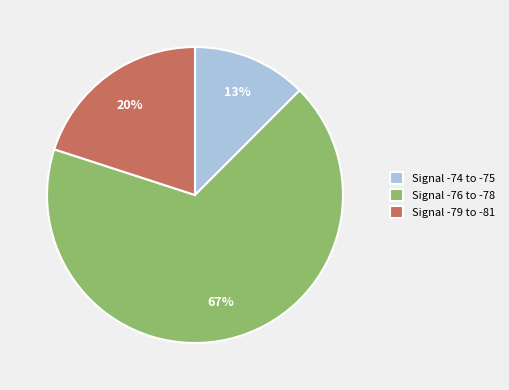

Is there a majority slice in this chart?

Yes